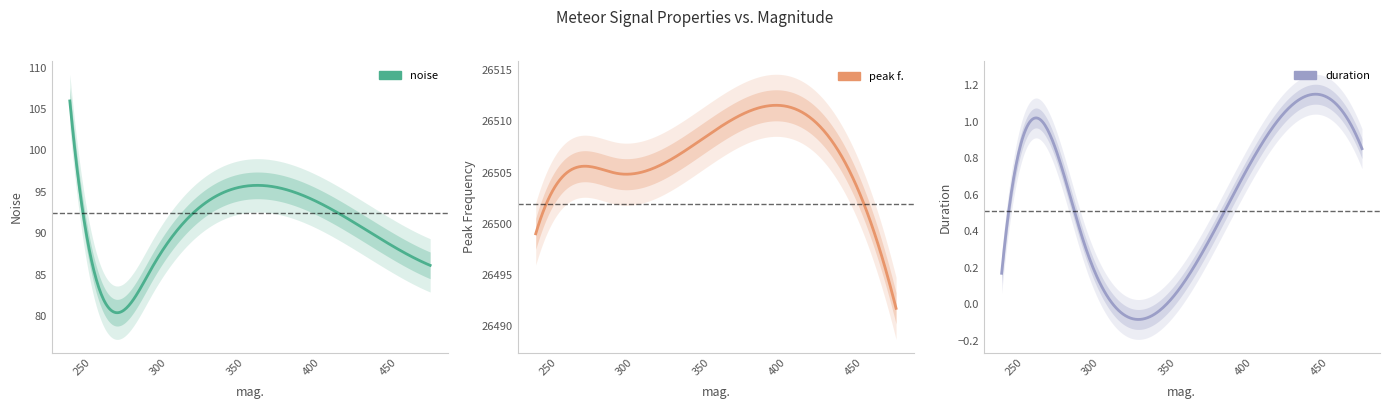

Is the value of noise at 253.946 greater than the value of peak f. at 242.178?

No